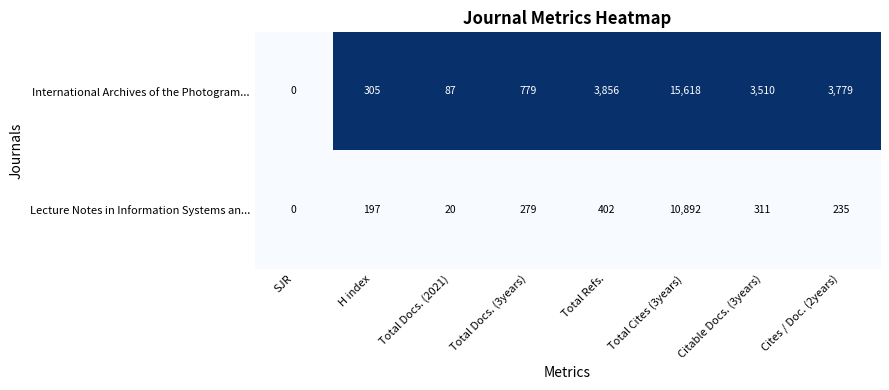

Reading left to right, what are all the values shown in this chart?

International Archives of the Photogram...: SJR=0	H index=305	Total Docs. (2021)=87	Total Docs. (3years)=779	Total Refs.=3856	Total Cites (3years)=15618	Citable Docs. (3years)=3510	Cites / Doc. (2years)=3779
Lecture Notes in Information Systems an...: SJR=0	H index=197	Total Docs. (2021)=20	Total Docs. (3years)=279	Total Refs.=402	Total Cites (3years)=10892	Citable Docs. (3years)=311	Cites / Doc. (2years)=235